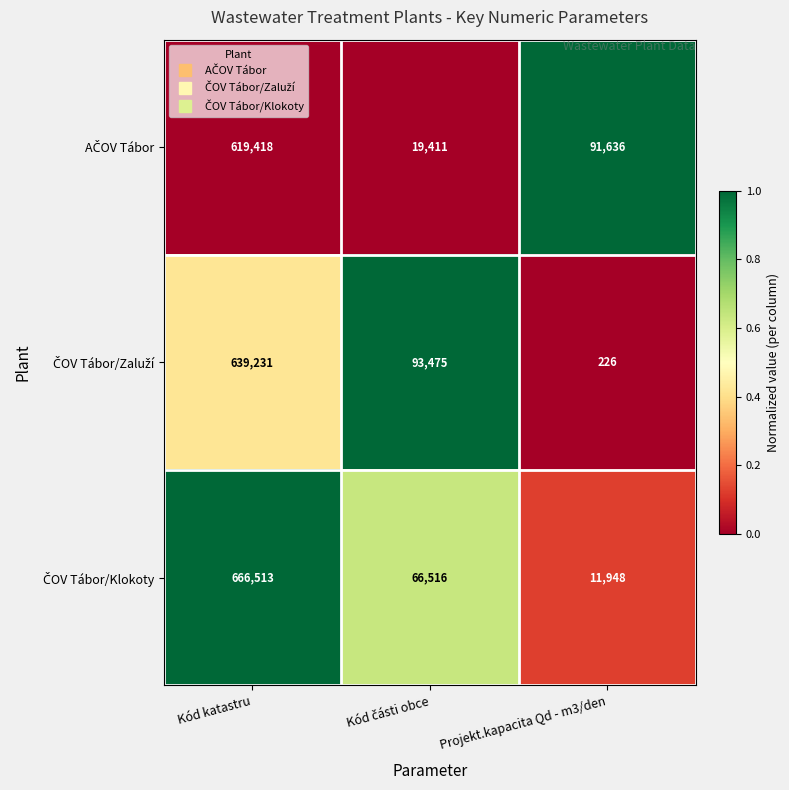

What is the spread (max minus min) of values at Kód katastru?

47095